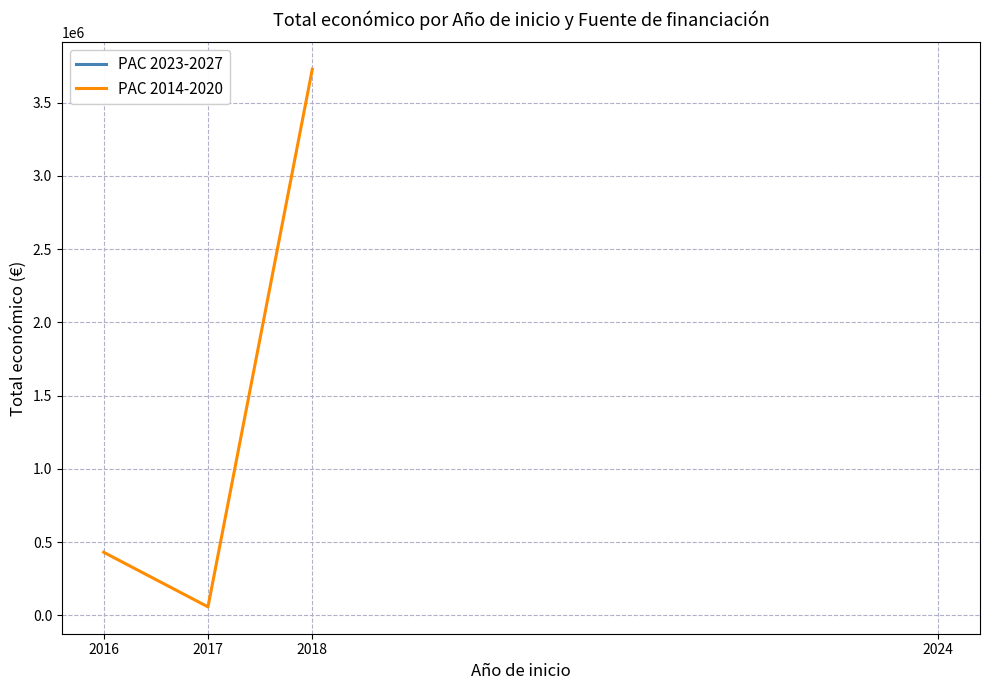

List the labels in order of value, largest first.

2018, 2016, 2017